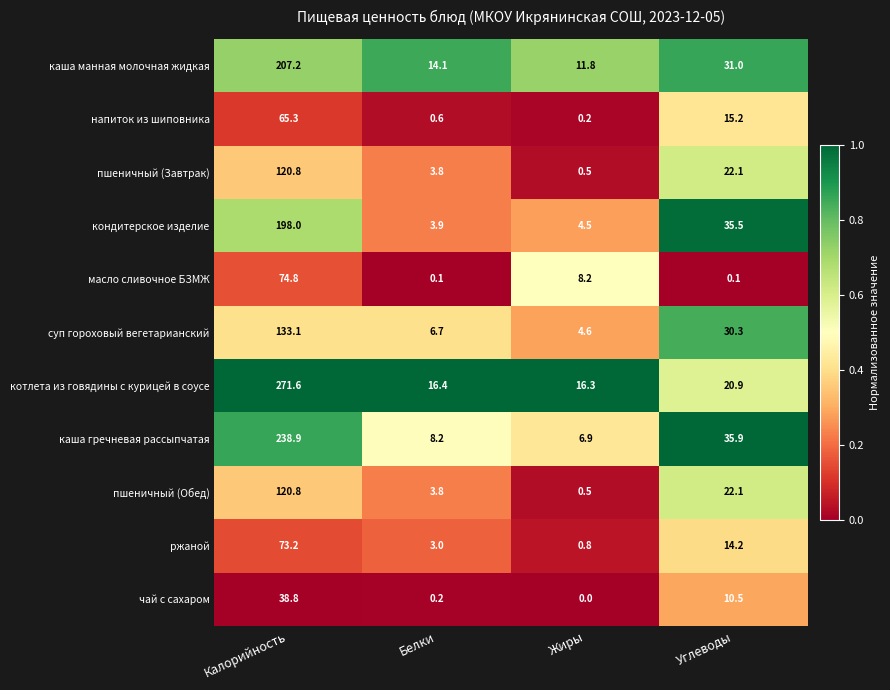

At which category is the sum across all series the highest?

Калорийность